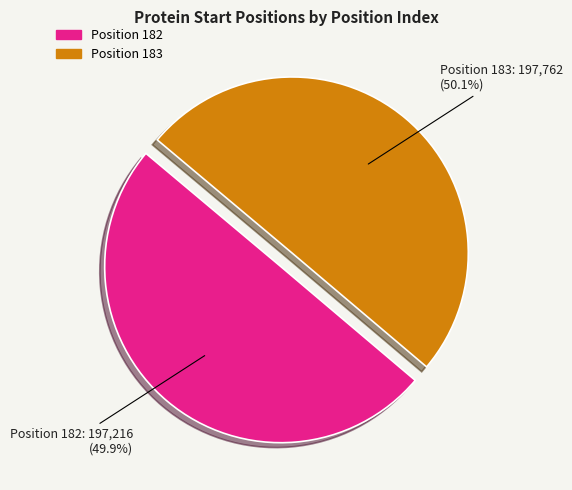

Is there any slice that represents more than half of the pie?

Yes